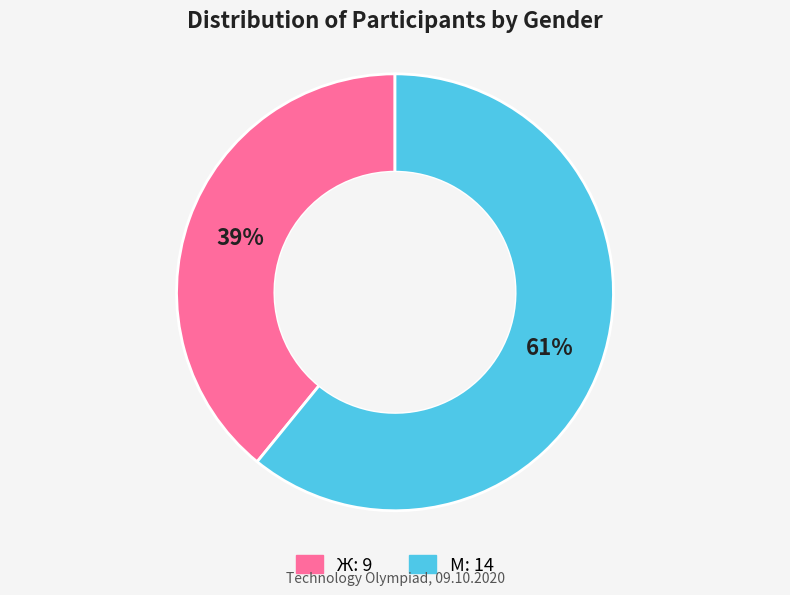

True or false: М accounts for 61% of the total.

True